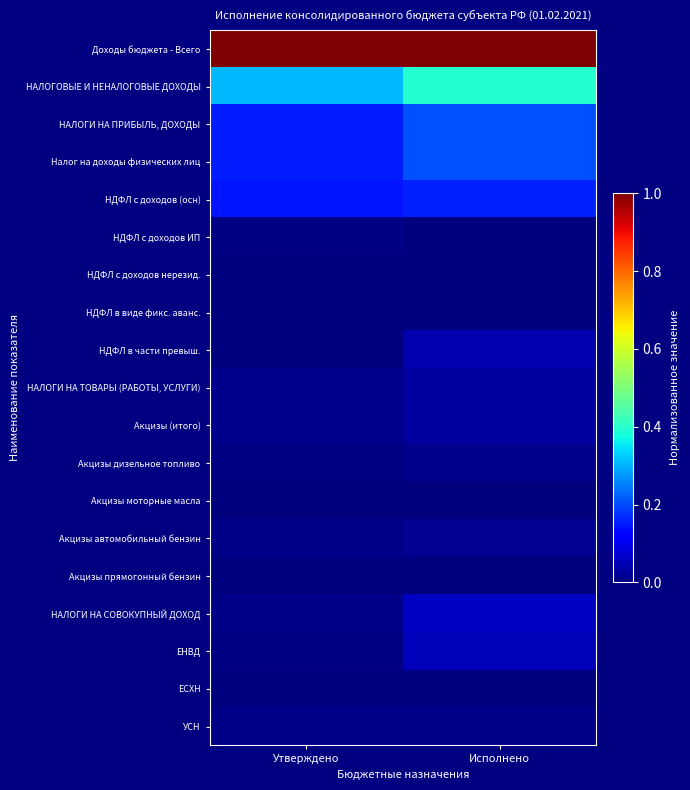

Reading left to right, transcribe all the data shown in this chart.

Доходы бюджета - Всего: Утверждено=1.0	Исполнено=1.0
НАЛОГОВЫЕ И НЕНАЛОГОВЫЕ ДОХОДЫ: Утверждено=0.3	Исполнено=0.4
НАЛОГИ НА ПРИБЫЛЬ, ДОХОДЫ: Утверждено=0.2	Исполнено=0.2
Налог на доходы физических лиц: Утверждено=0.2	Исполнено=0.2
НДФЛ с доходов (осн): Утверждено=0.1	Исполнено=0.2
НДФЛ с доходов ИП: Утверждено=0.0	Исполнено=0.0
НДФЛ с доходов нерезид.: Утверждено=0.0	Исполнено=0.0
НДФЛ в виде фикс. аванс.: Утверждено=0.0	Исполнено=0.0
НДФЛ в части превыш.: Утверждено=0.0	Исполнено=0.0
НАЛОГИ НА ТОВАРЫ (РАБОТЫ, УСЛУГИ): Утверждено=0.0	Исполнено=0.0
Акцизы (итого): Утверждено=0.0	Исполнено=0.0
Акцизы дизельное топливо: Утверждено=0.0	Исполнено=0.0
Акцизы моторные масла: Утверждено=0.0	Исполнено=0.0
Акцизы автомобильный бензин: Утверждено=0.0	Исполнено=0.0
Акцизы прямогонный бензин: Утверждено=0.0	Исполнено=0.0
НАЛОГИ НА СОВОКУПНЫЙ ДОХОД: Утверждено=0.0	Исполнено=0.1
ЕНВД: Утверждено=0.0	Исполнено=0.1
ЕСХН: Утверждено=0.0	Исполнено=0.0
УСН: Утверждено=0.0	Исполнено=0.0